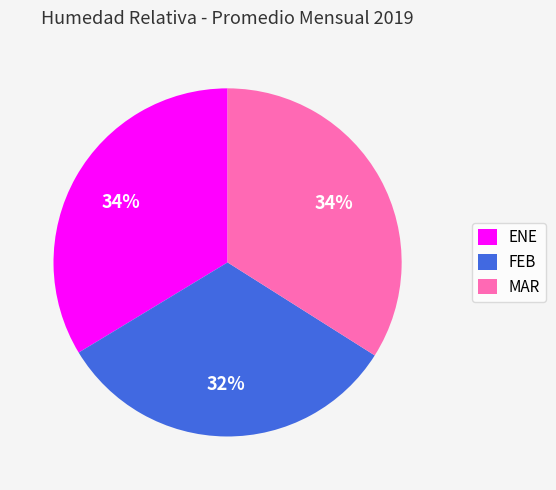

Is it true that FEB is 32% of the pie?

True